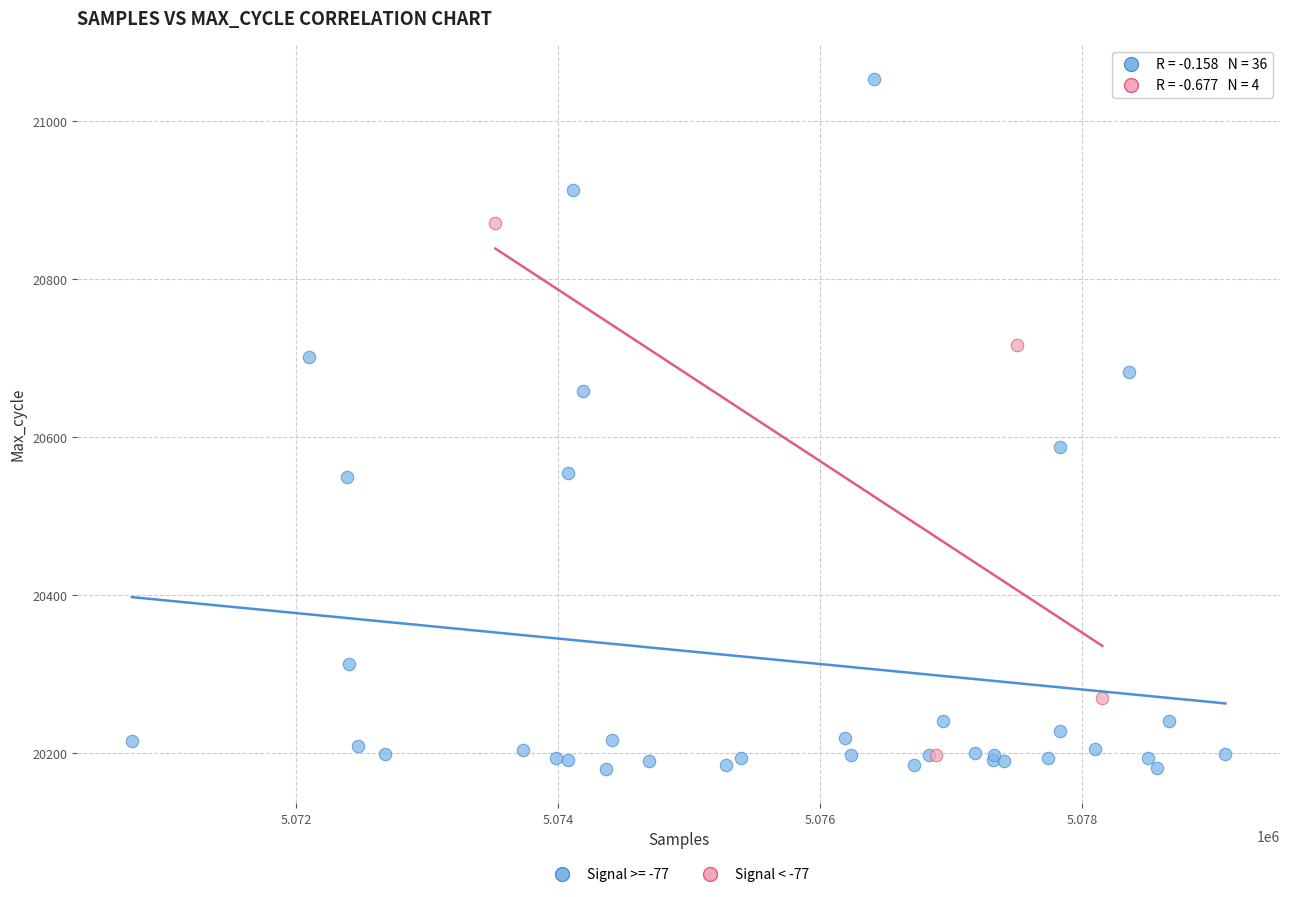

Which series has the widest spread of Y values?

Signal >= -77